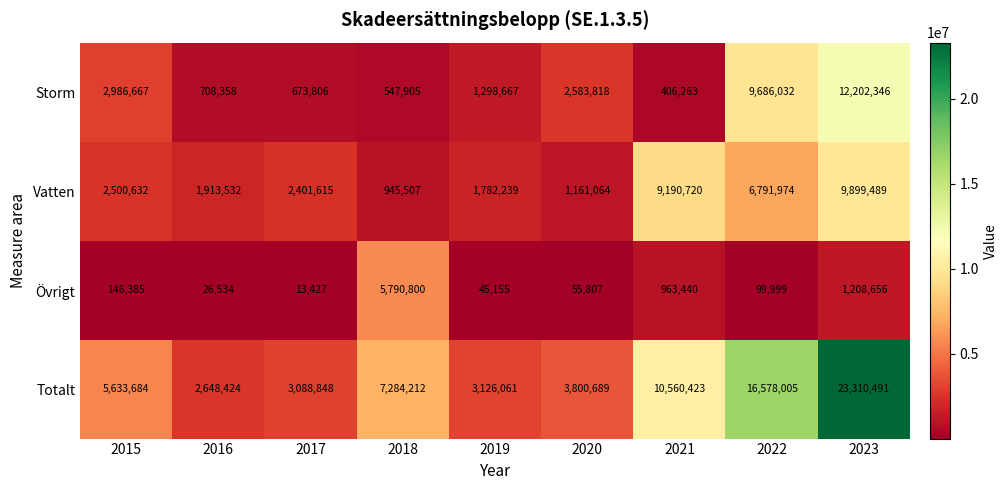

The value of Övrigt at 2017 is 6435. True or false?

False